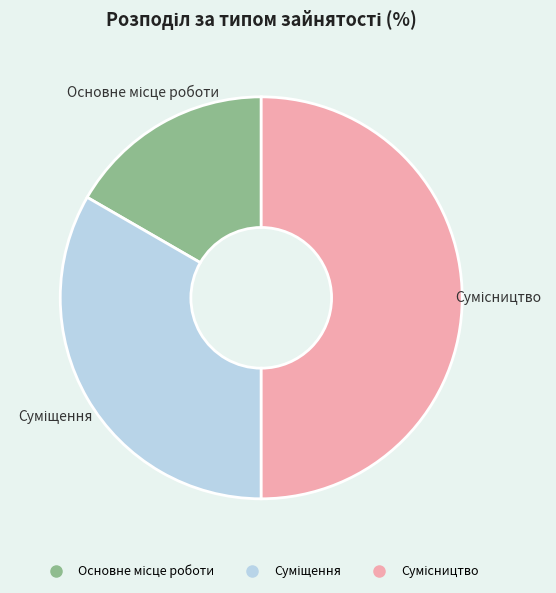

To the nearest percent, what is the combined percentage of Основне місце роботи and Сумісництво?

67%